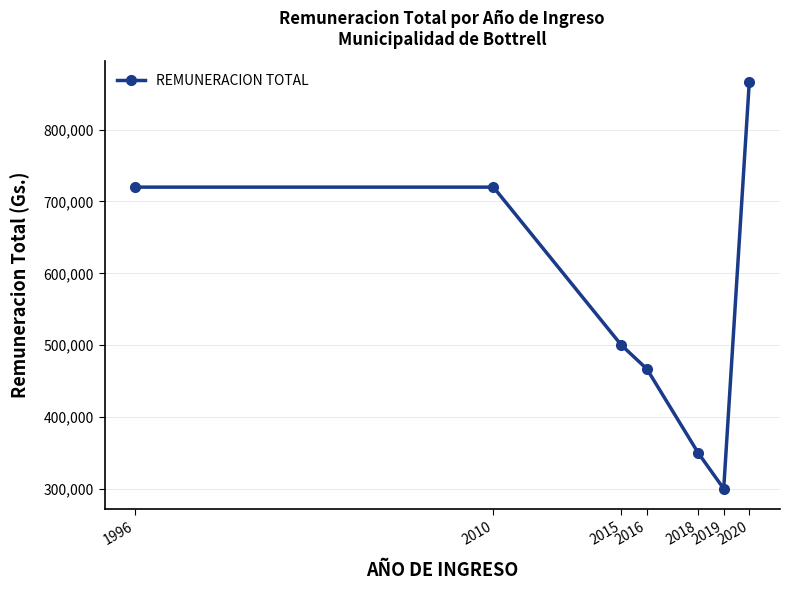

How many series are shown in this chart?

1